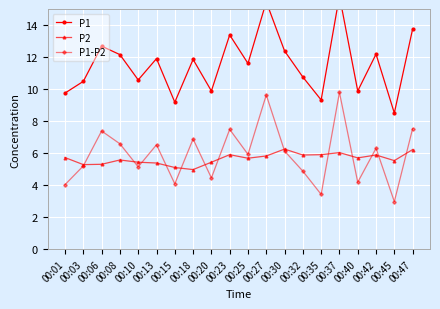

How many values in the P2 series exceed 5?

19